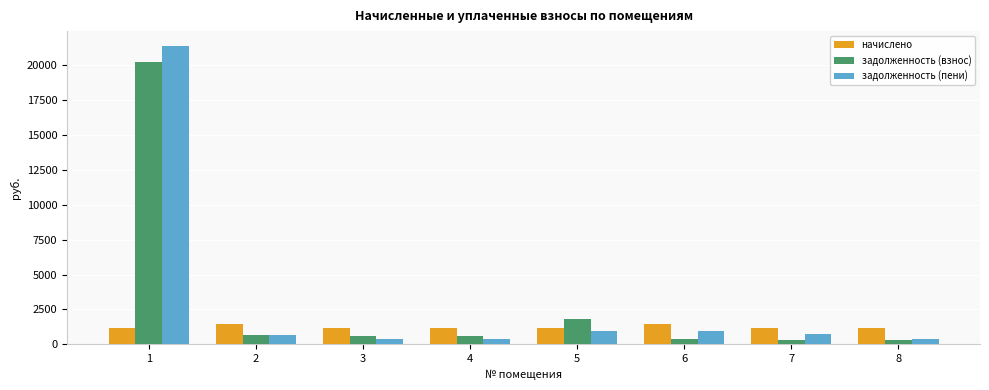

What is the difference between the highest and lowest values at 1?

20238.6